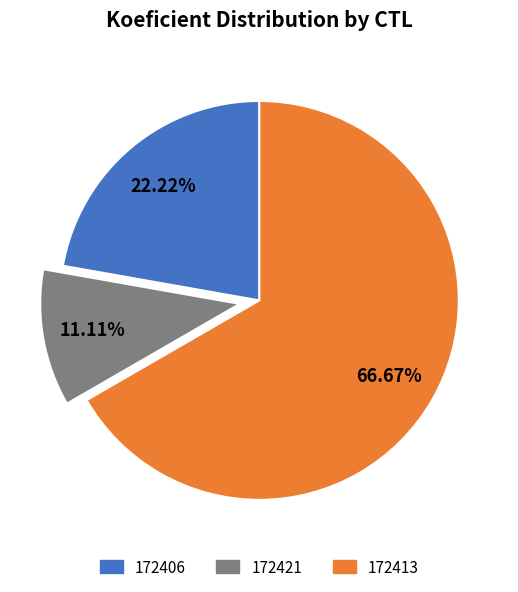

To the nearest percent, what is the difference between the 172406 and 172413 slice percentages?

44%